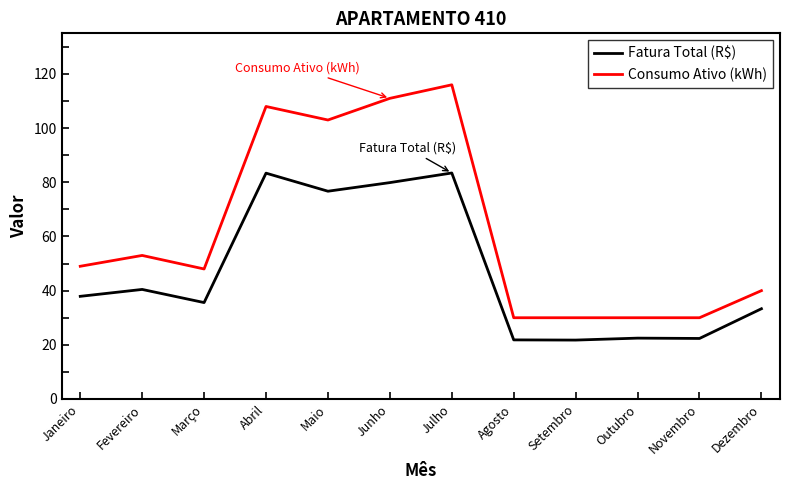

What position from the right is Julho?

6